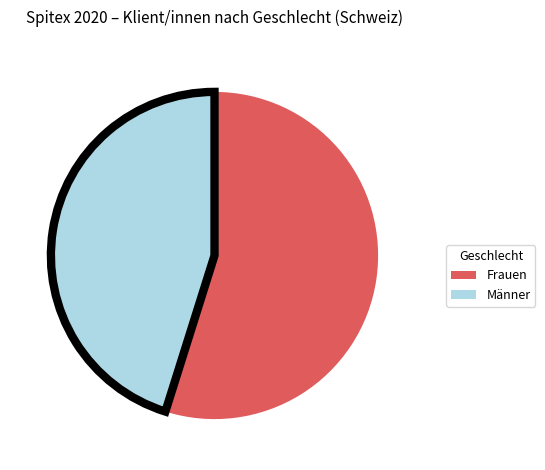

The Frauen slice represents 40% of the pie. True or false?

False